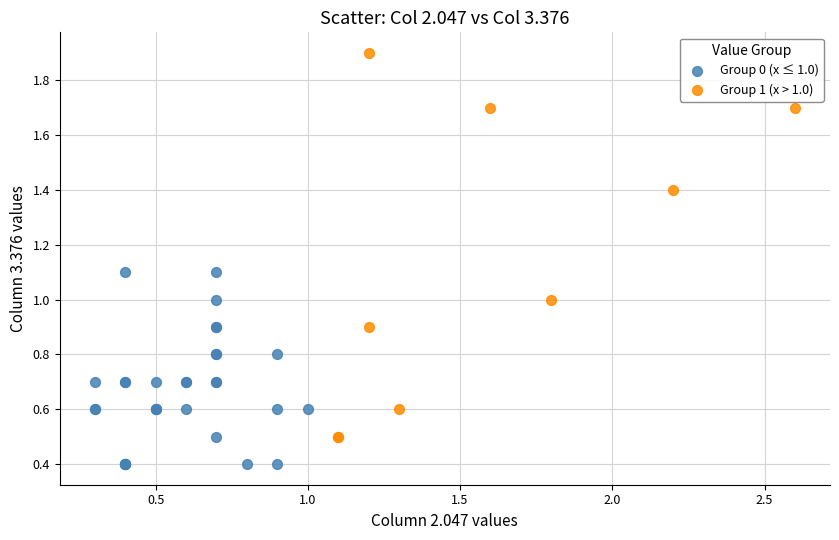

Which series has the largest Y range (max minus min)?

Group 1 (x > 1.0)